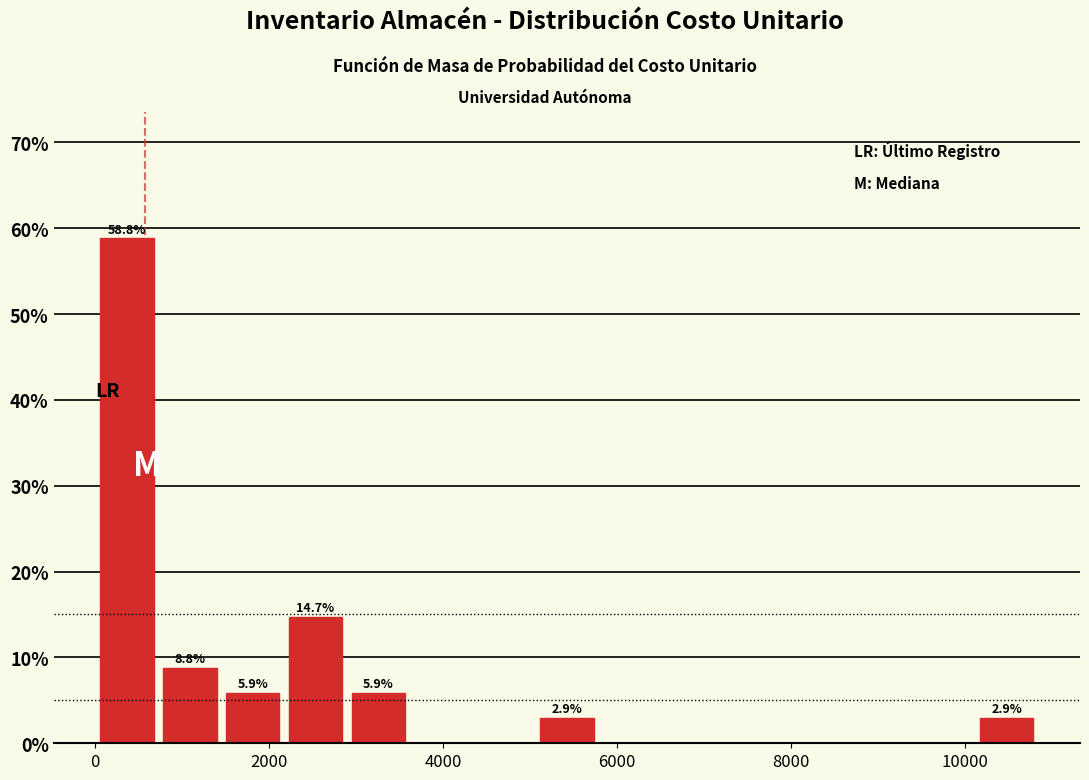

Read against the x-axis, roughly where is the centre of the tallest bar?

400